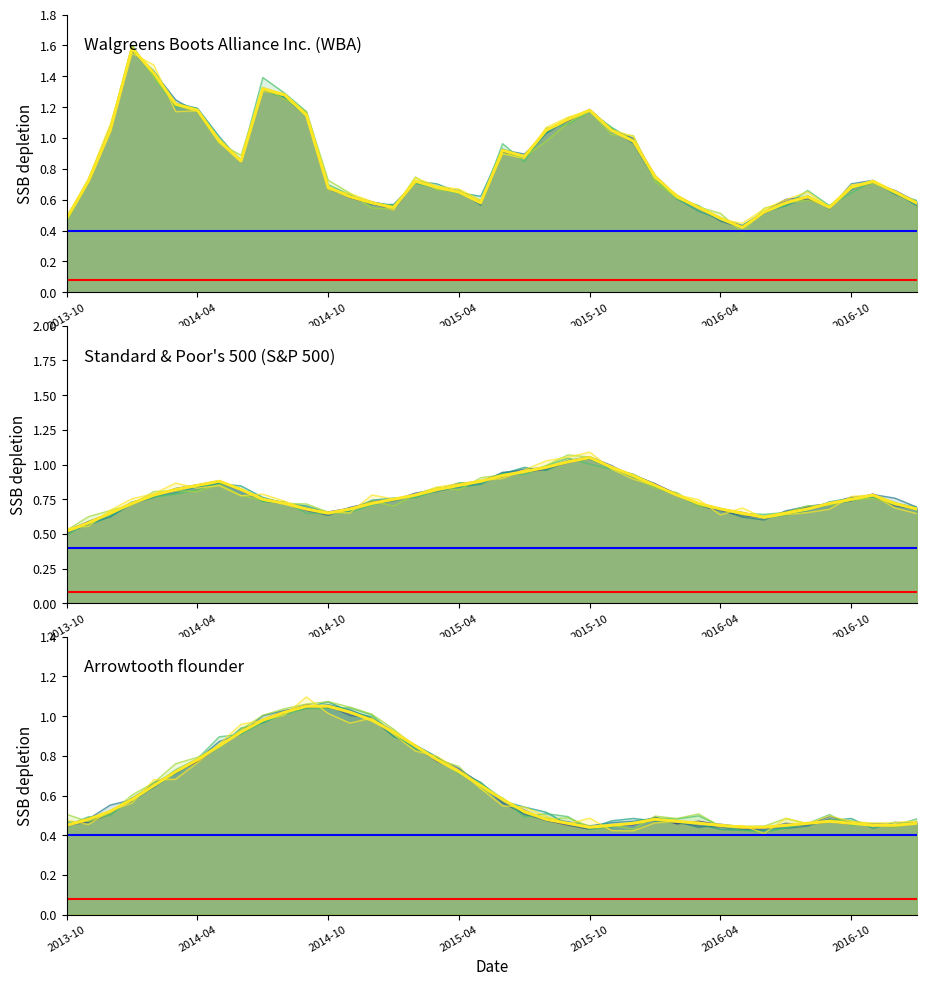

Which category has the lowest value in the WBA series?

2016-05